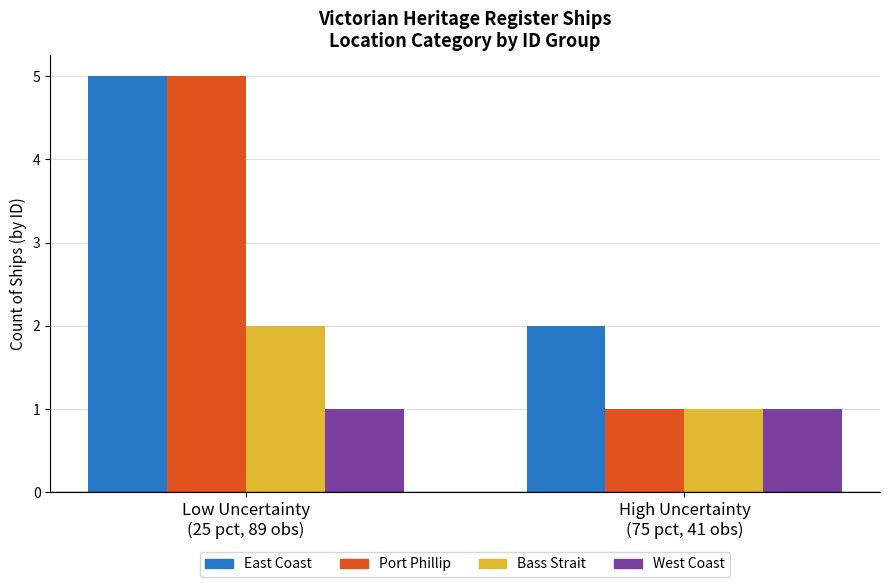

How many data points in Bass Strait are less than 2?

1